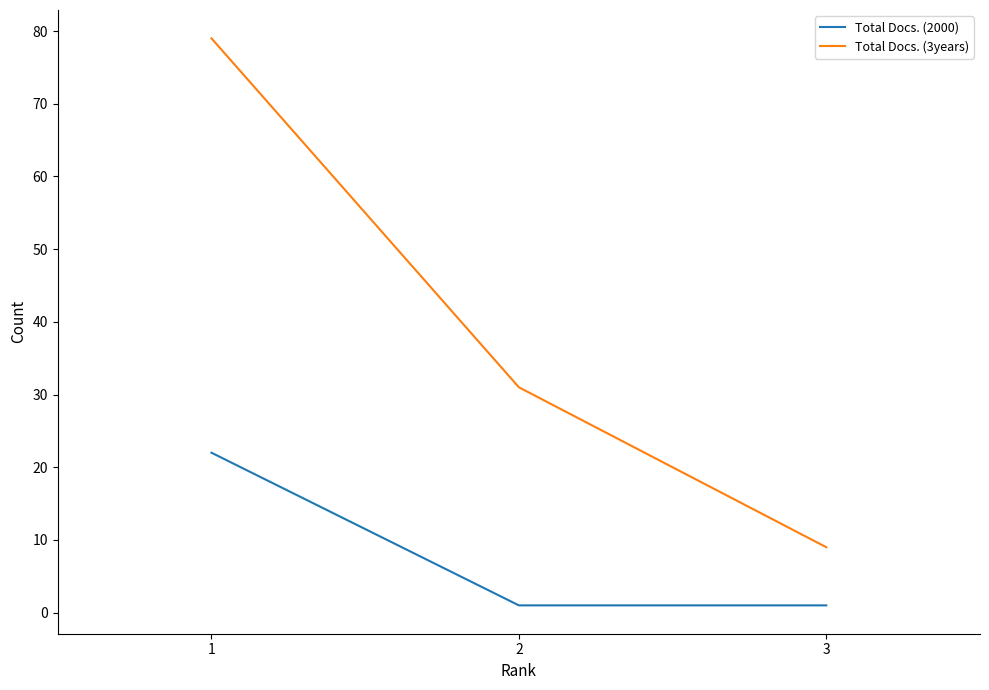

How many distinct data groups are displayed?

2